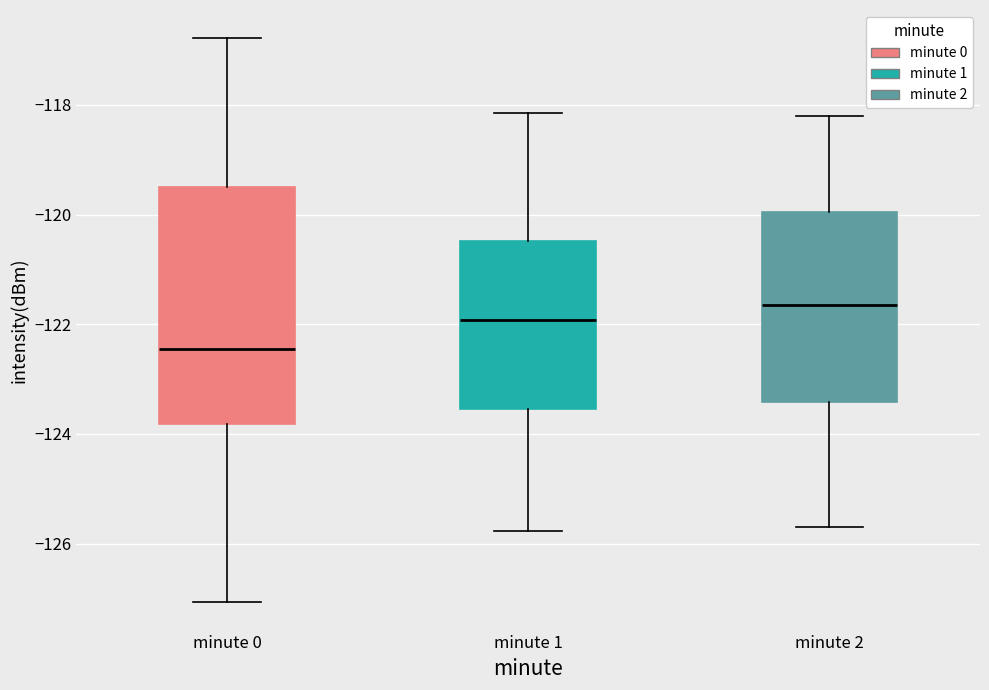

Which box has the highest median line?

minute 2